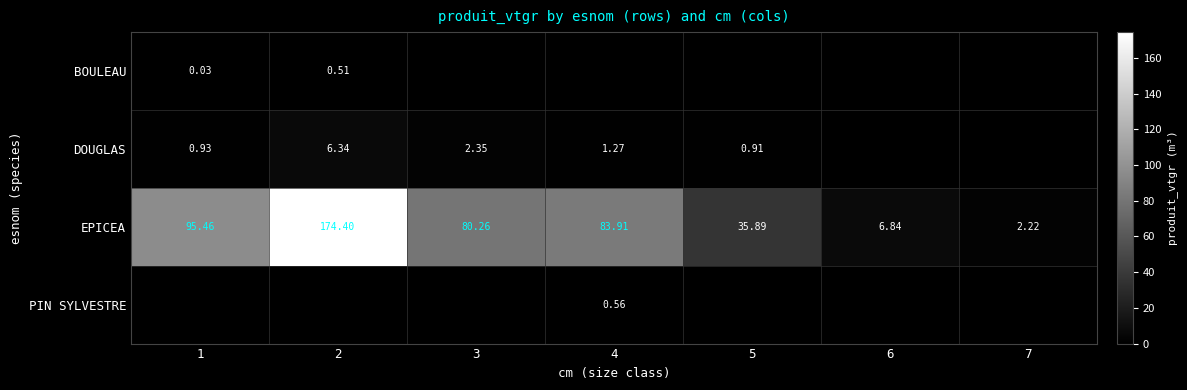

How many values in the EPICEA series exceed 80?

4